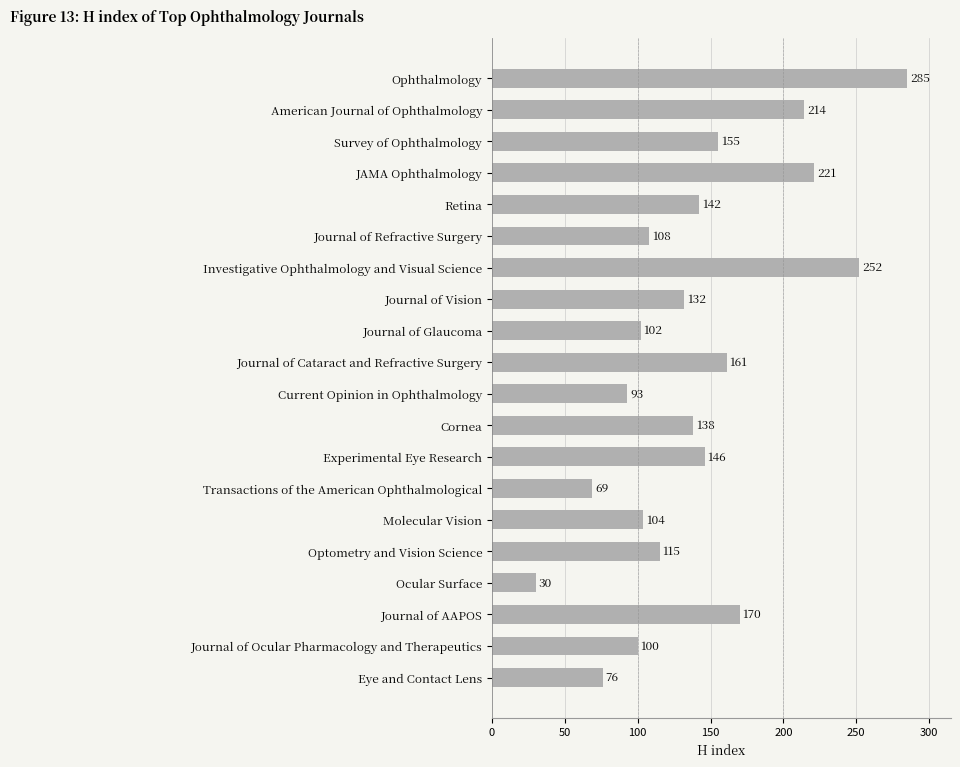

What is the label of the 2nd bar from the top?

American Journal of Ophthalmology